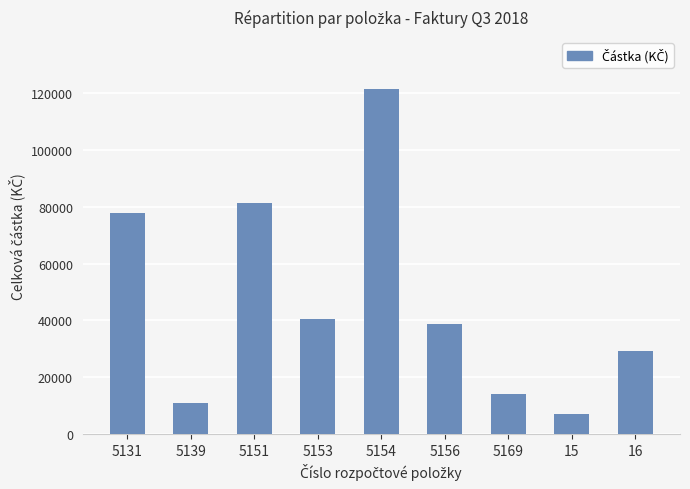

List the labels in order of value, smallest first.

15, 5139, 5169, 16, 5156, 5153, 5131, 5151, 5154